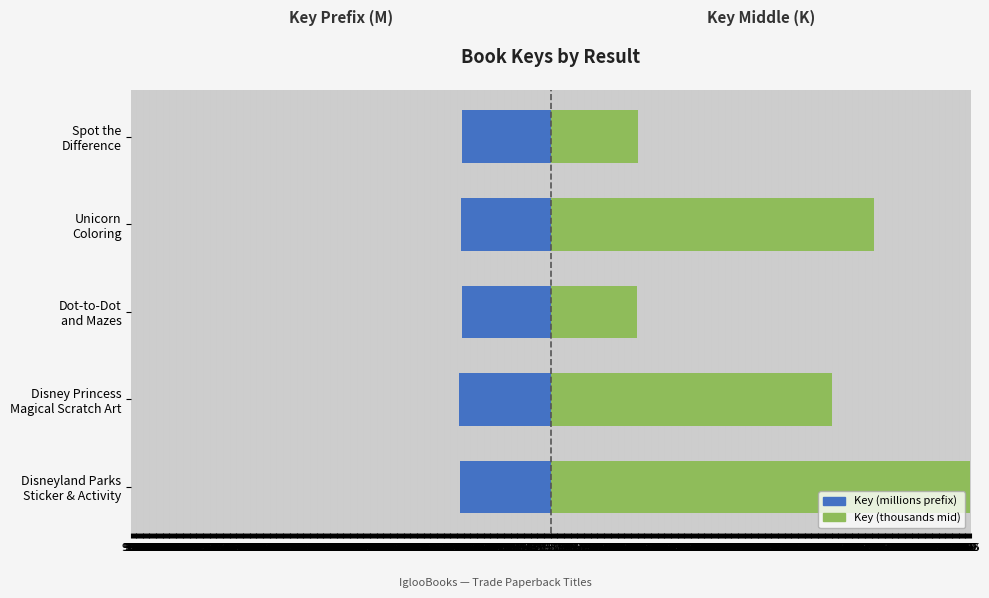

What is the sum of all Key (millions prefix) values?

-1038